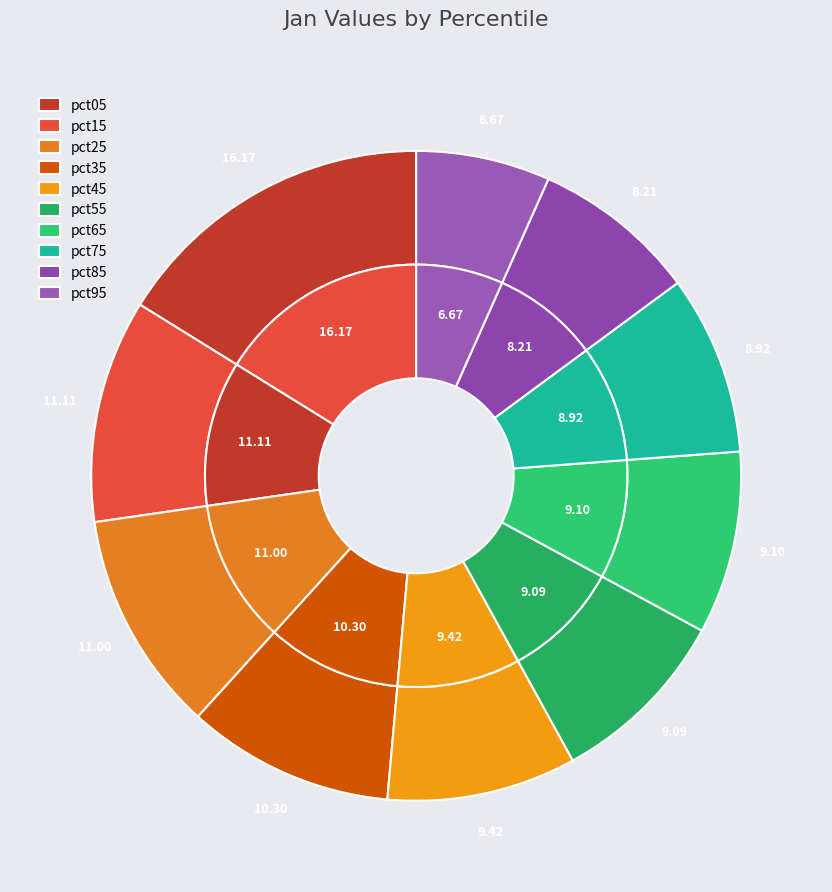

Count the number of slices in the pie.

10